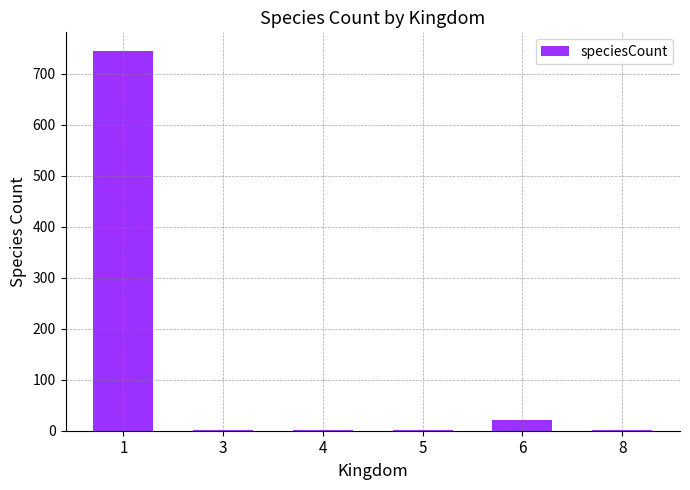

What is the difference between the values at 8 and 1?

743